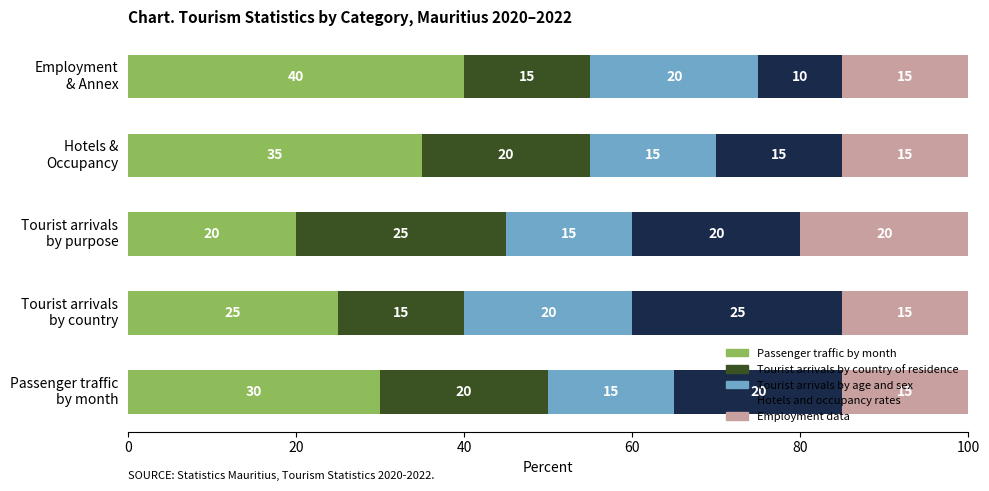

What is the sum of all Passenger traffic by month values?

150